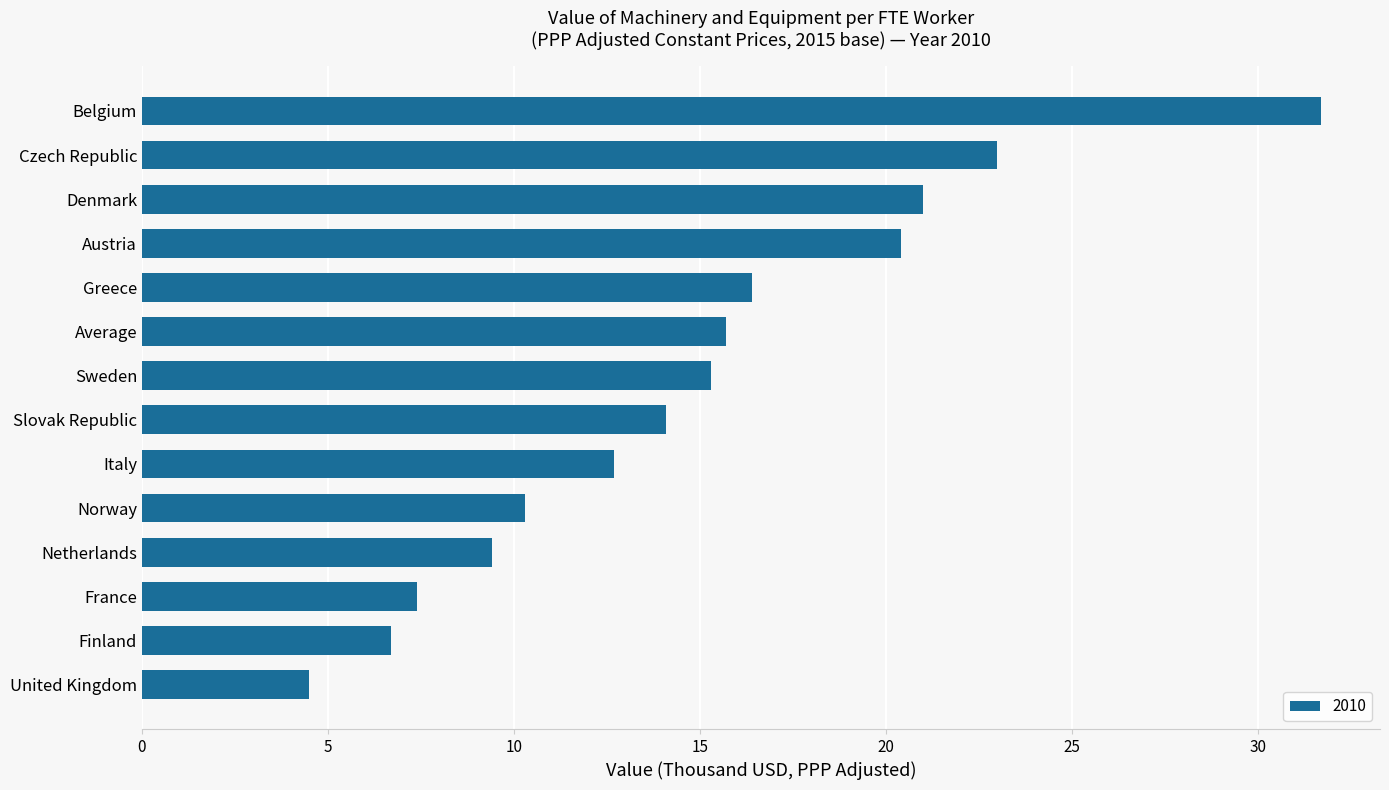

Between Czech Republic and Average, which is larger?

Czech Republic